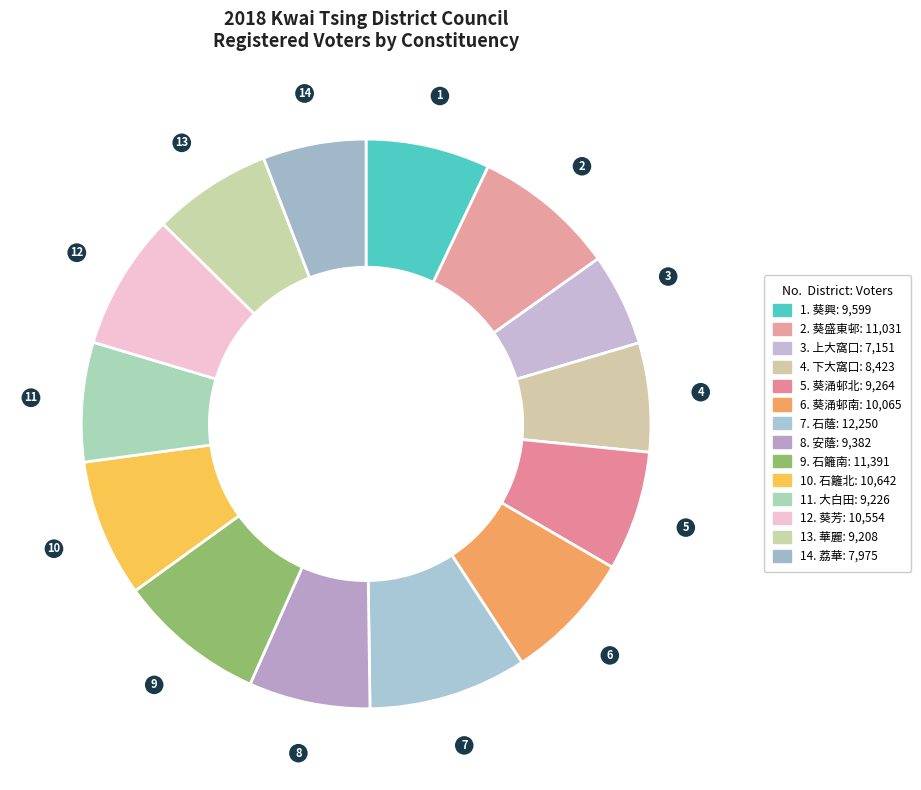

How many slices are in this pie chart?

14